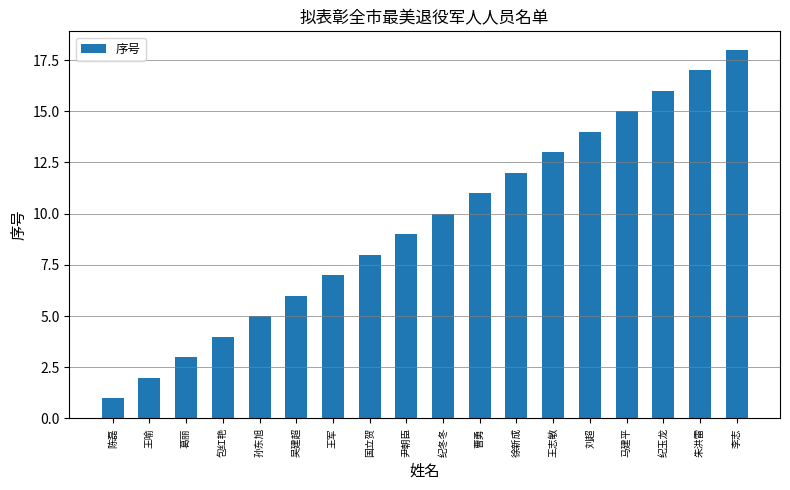

What is the difference between the maximum and second lowest values?

16